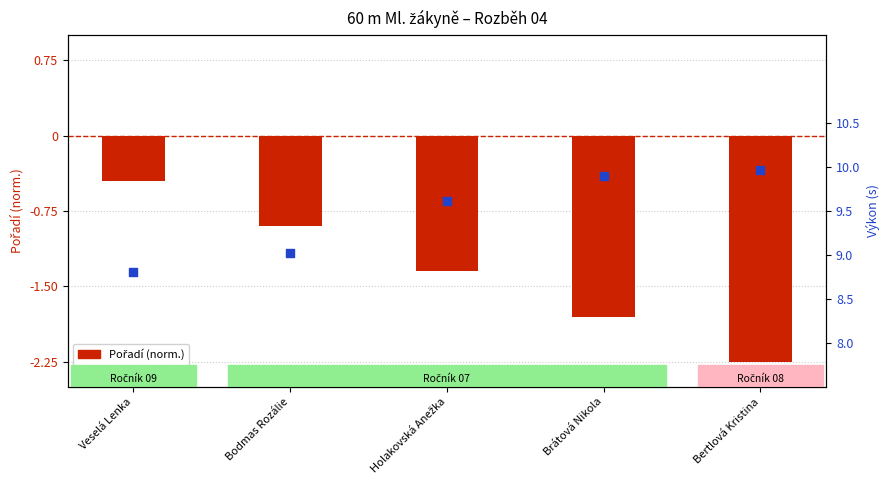

Which series contains the highest Y value?

Výkon (s)